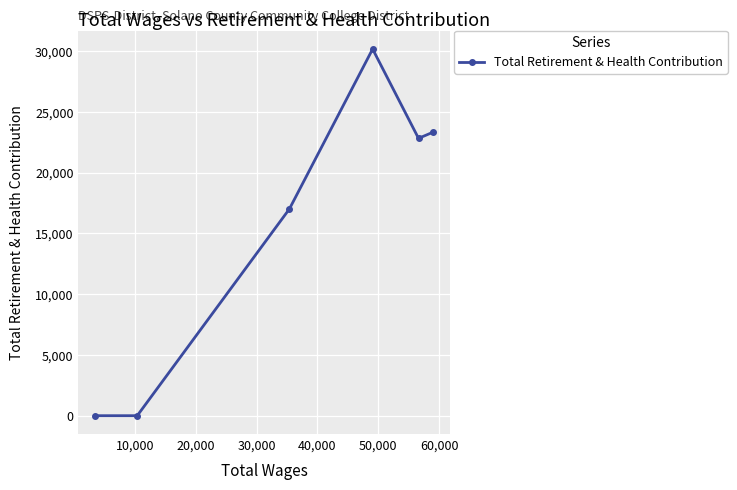

What is the greatest value displayed?

30183